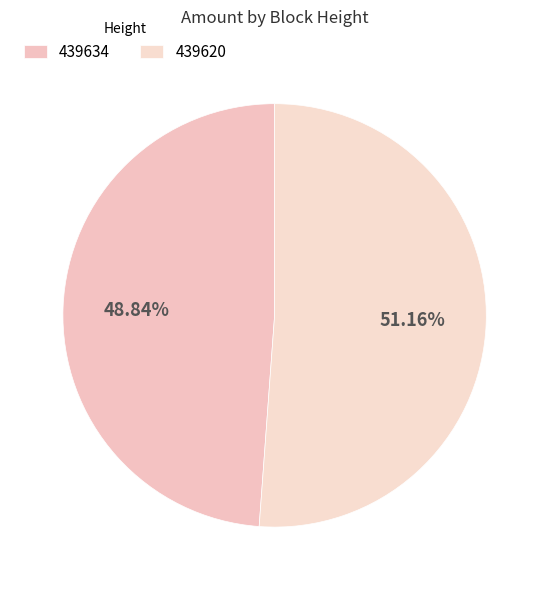

Combined, what portion of the pie is 439620 and 439634?

100.0%